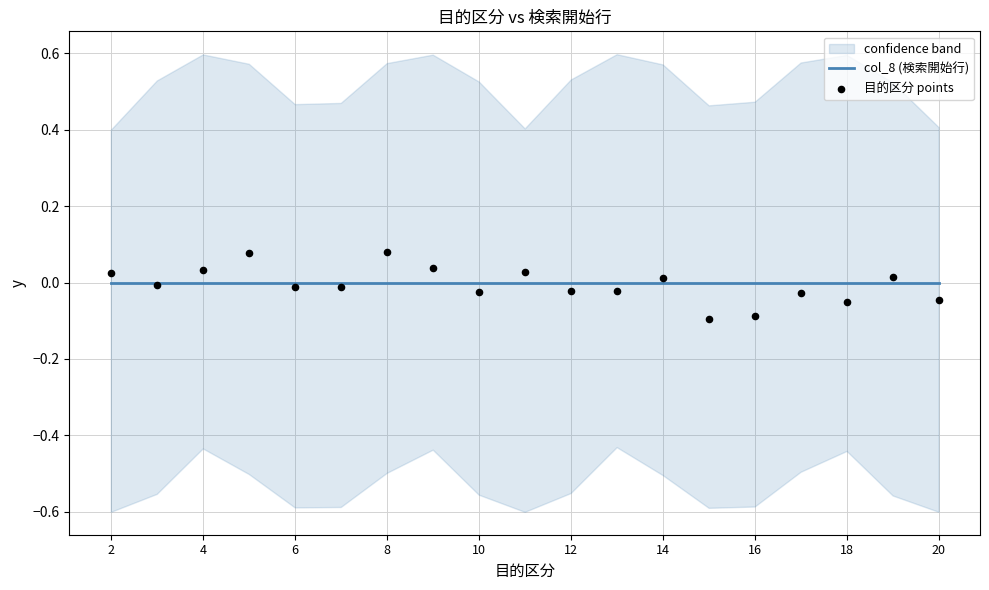

Which series contains the highest Y value?

目的区分 points